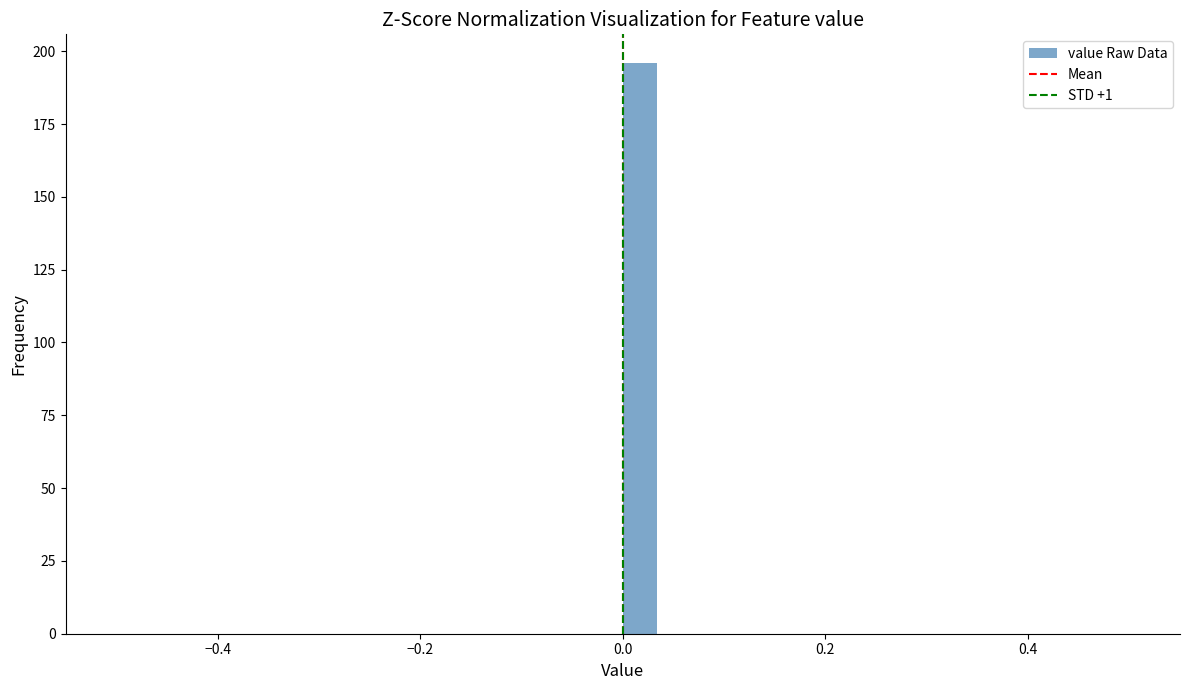

Around what value on the x-axis is the tallest bar? Give the approximate position of its centre, as read against the axis.

0.02